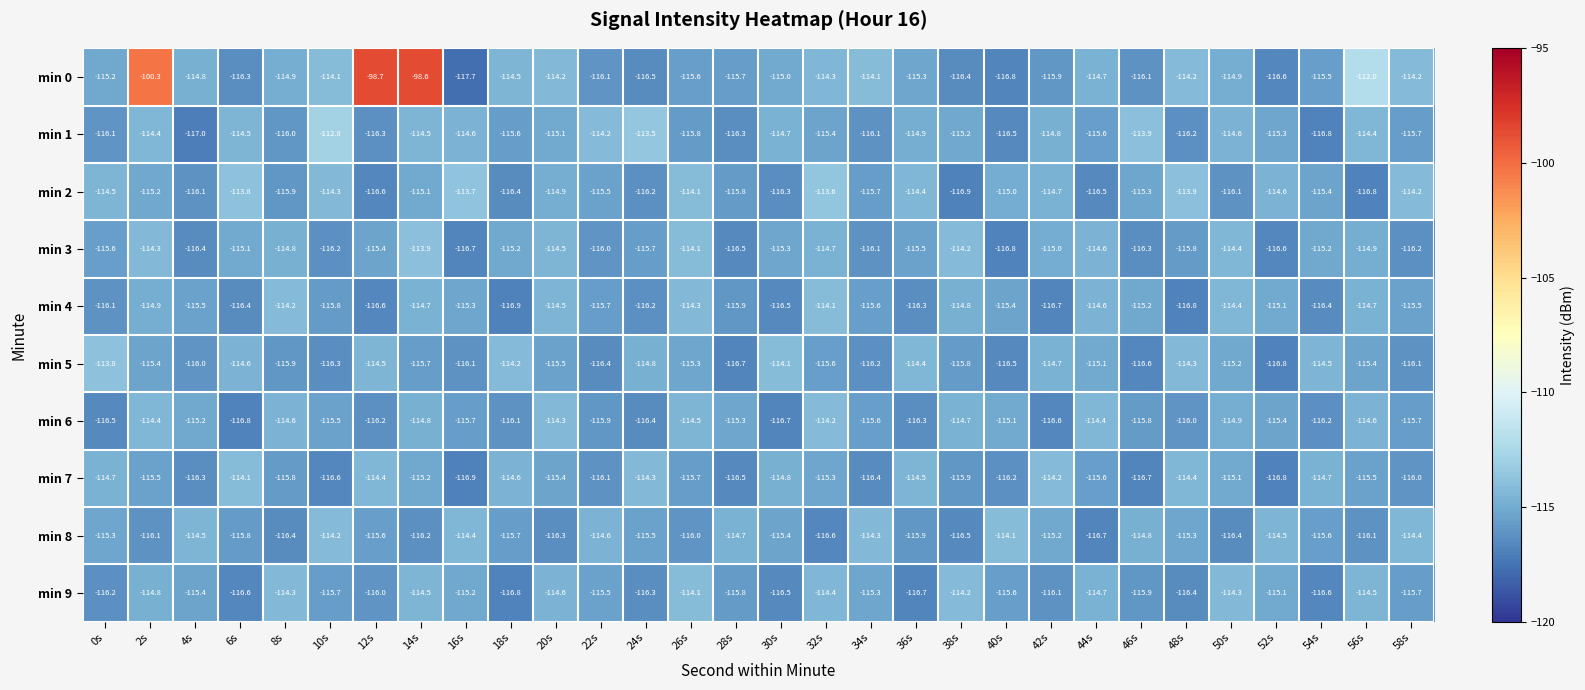

At which category does the chart reach its minimum across all series?

16s